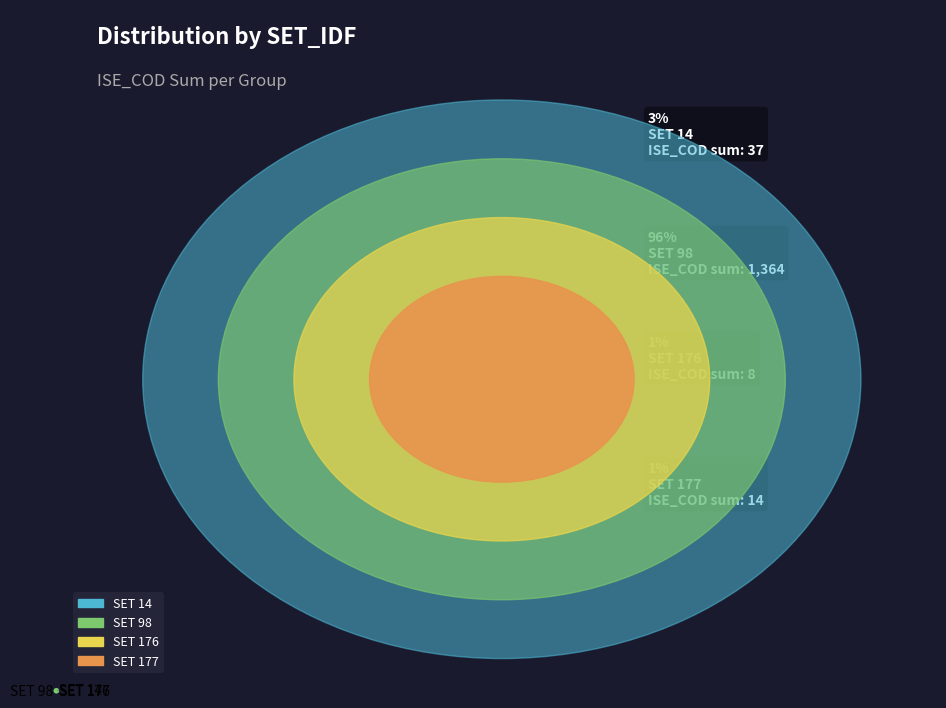

Which slice is the largest?

SET 98